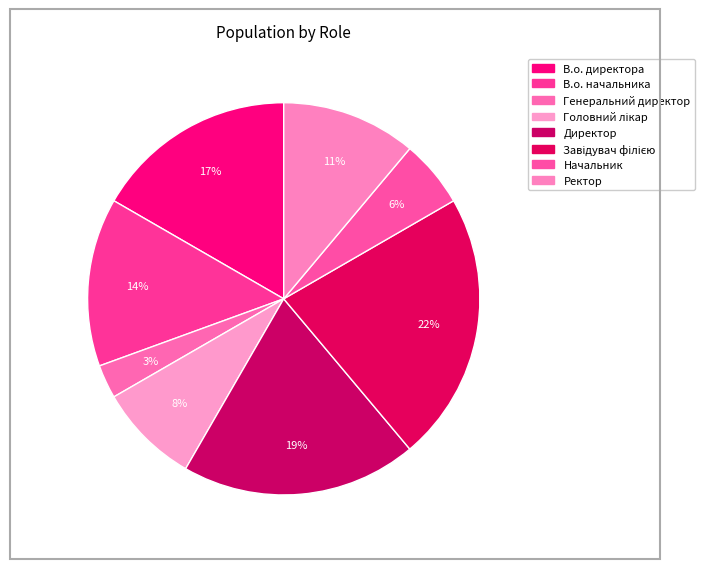

Approximately how many times larger is the value at Директор compared to Головний лікар?

2.3